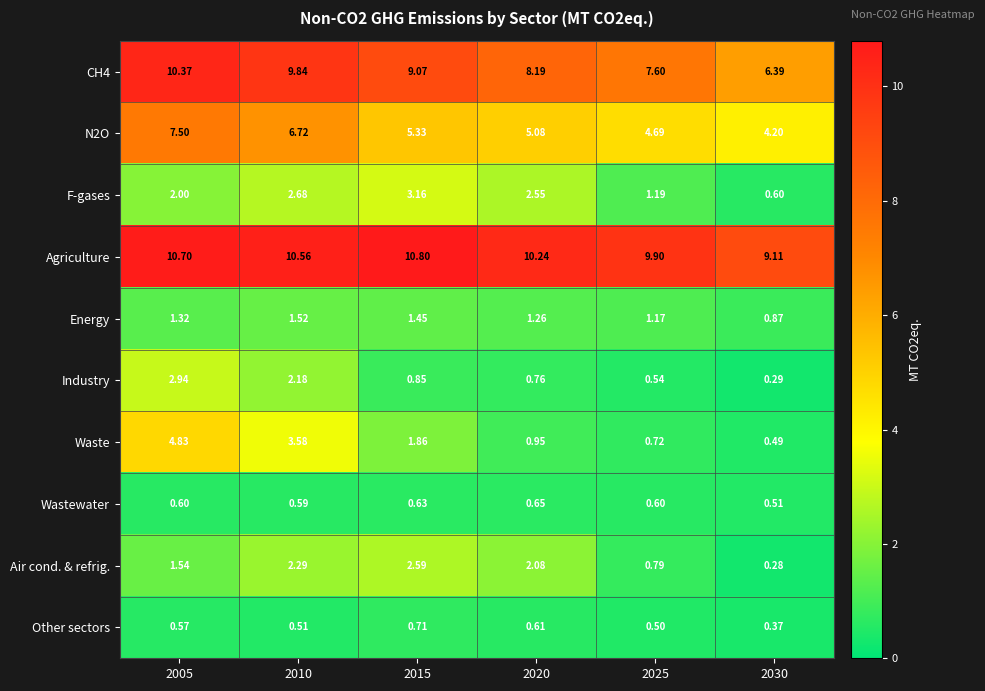

What is the greatest value displayed?

10.8